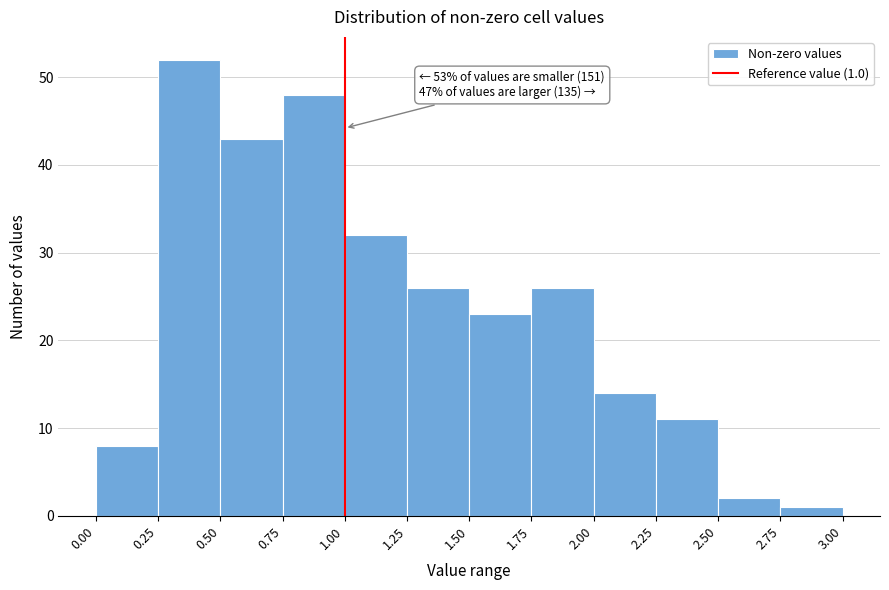

Which range on the x-axis has the tallest bar?

0.25 to 0.50